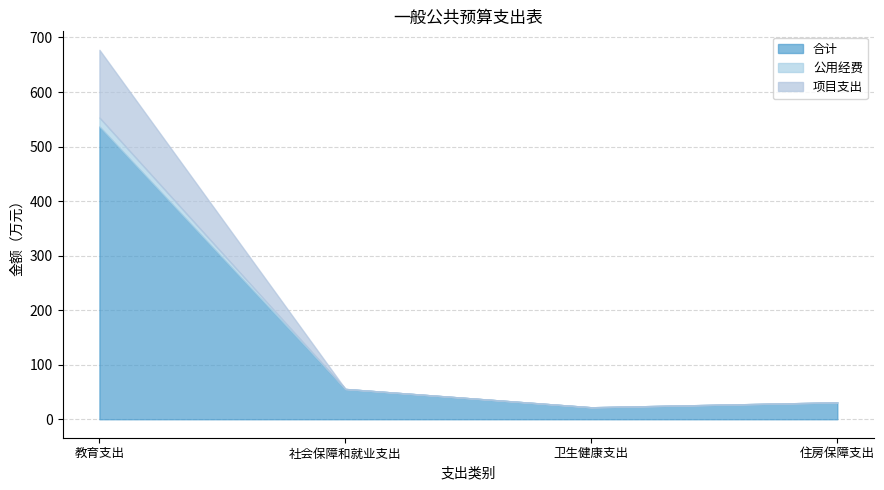

True or false: 合计 and 项目支出 intersect in this chart.

False